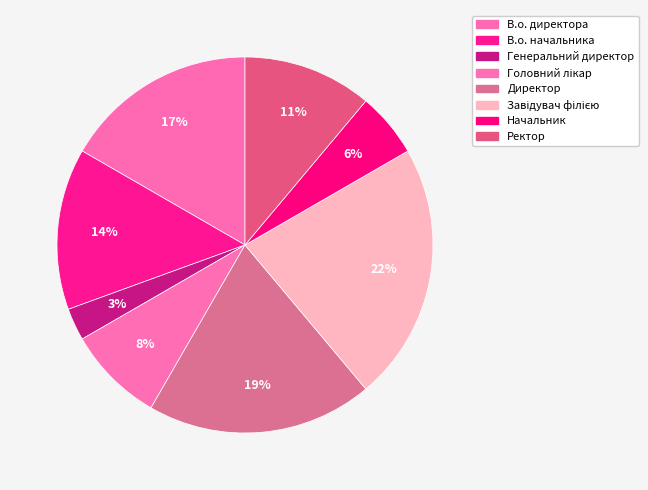

To the nearest percent, what percentage of the pie is Начальник?

6%